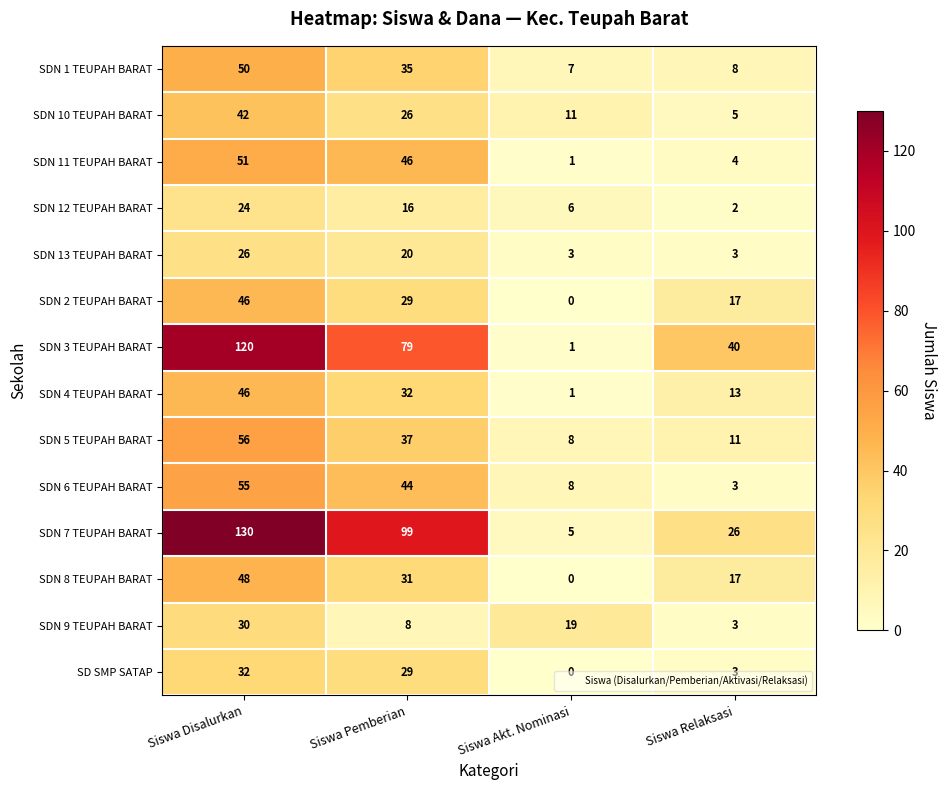

Which category has the lowest value across all series?

Siswa Akt. Nominasi